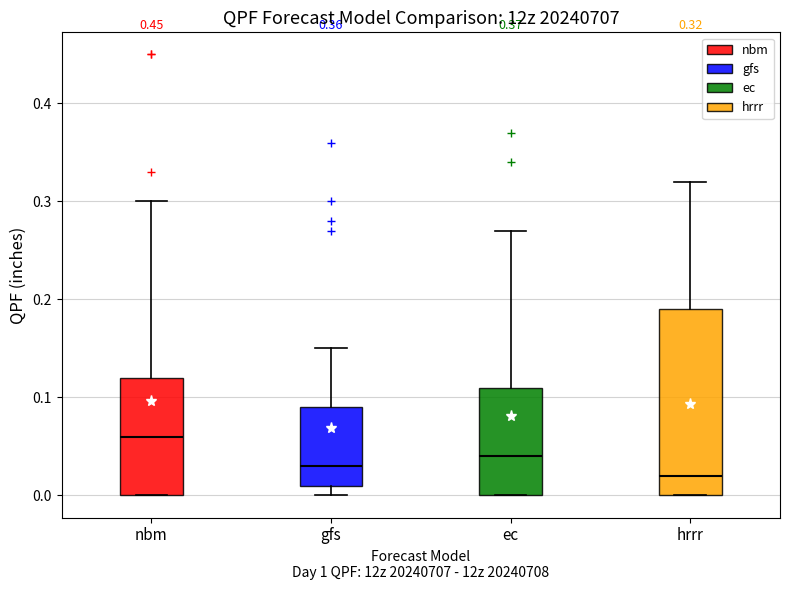

Which box is the tallest, from its lower edge to its upper edge?

hrrr